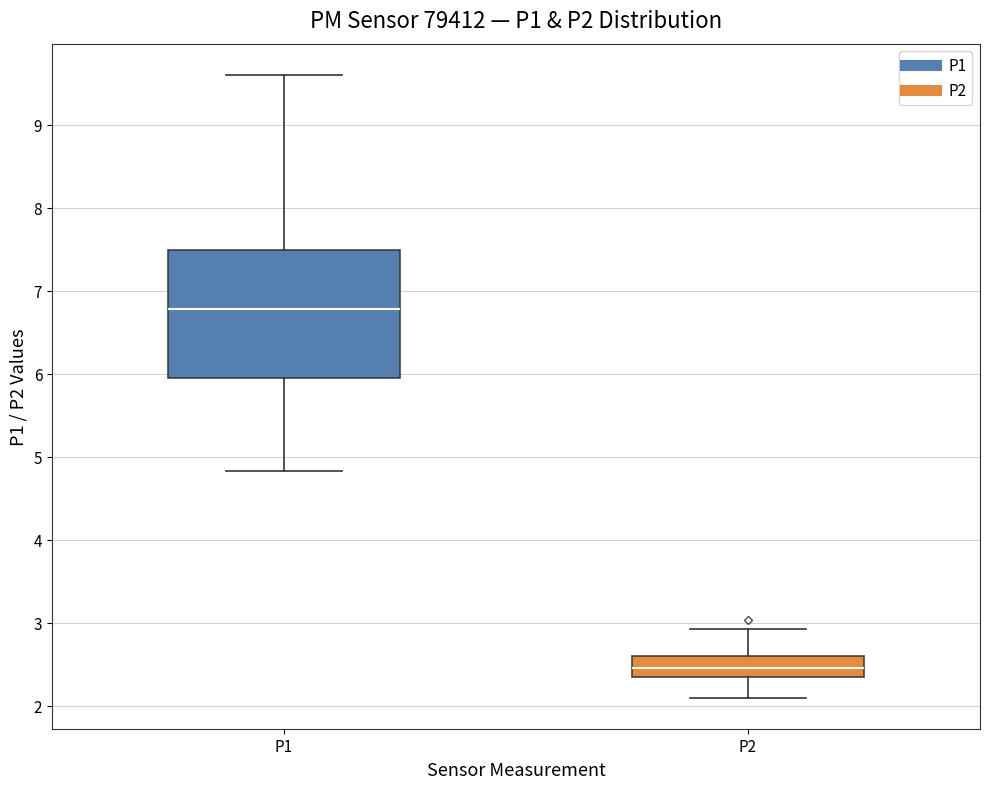

Reading left to right, read every box against the y-axis: the position of its median line, the range the box covers, and the ends of its whiskers. The values are not printed on the chart, so give them approximately, as read against the axis.

P1: median 6.8, box 6.0 to 7.5, whiskers 4.8 to 9.6
P2: median 2.5, box 2.3 to 2.6, whiskers 2.1 to 2.9